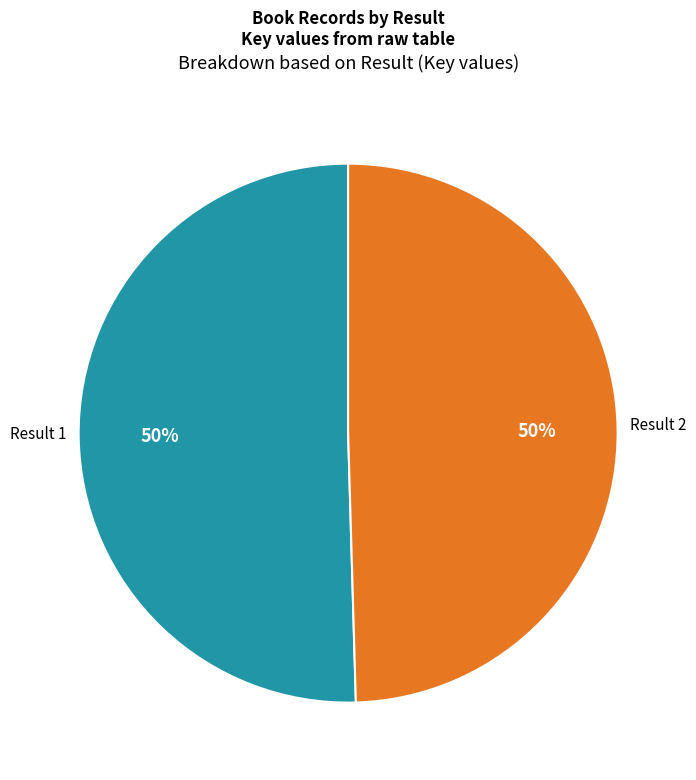

How many segments does this pie chart have?

2